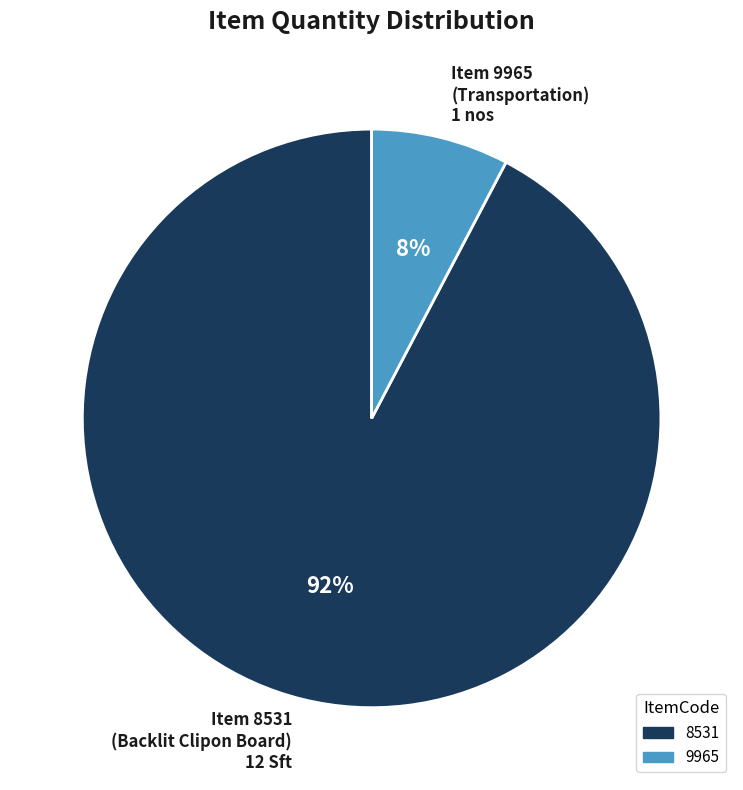

Rank the categories by value from lowest to highest.

Item 9965 (Transportation) 1 nos, Item 8531 (Backlit Clipon Board) 12 Sft